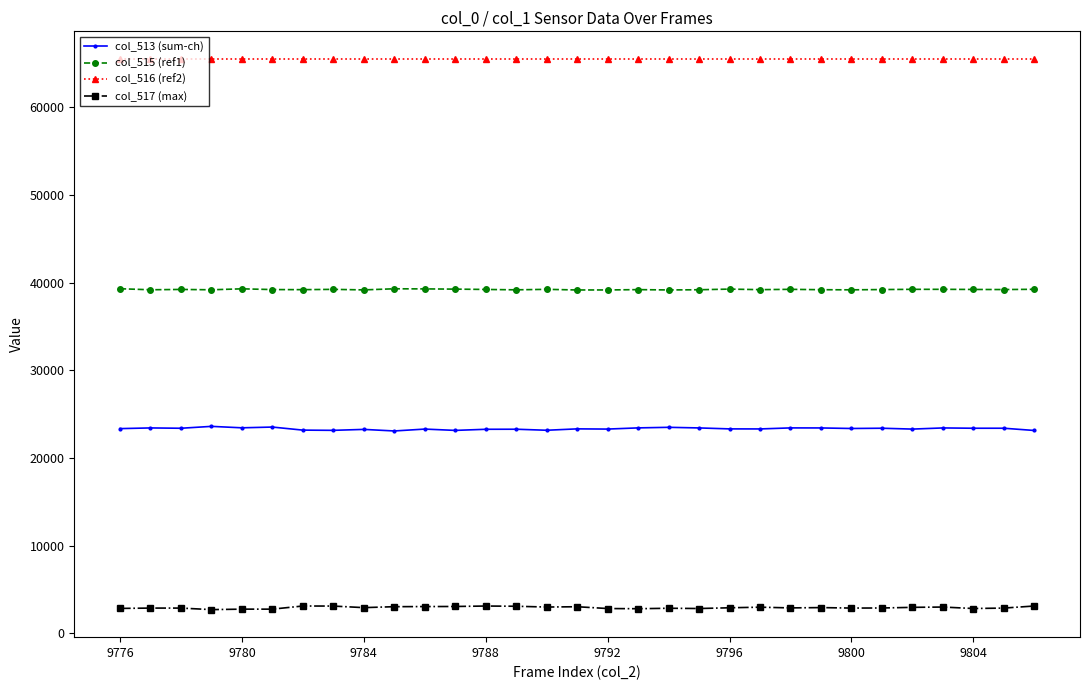

At how many categories does at least one series exceed 18187?

31